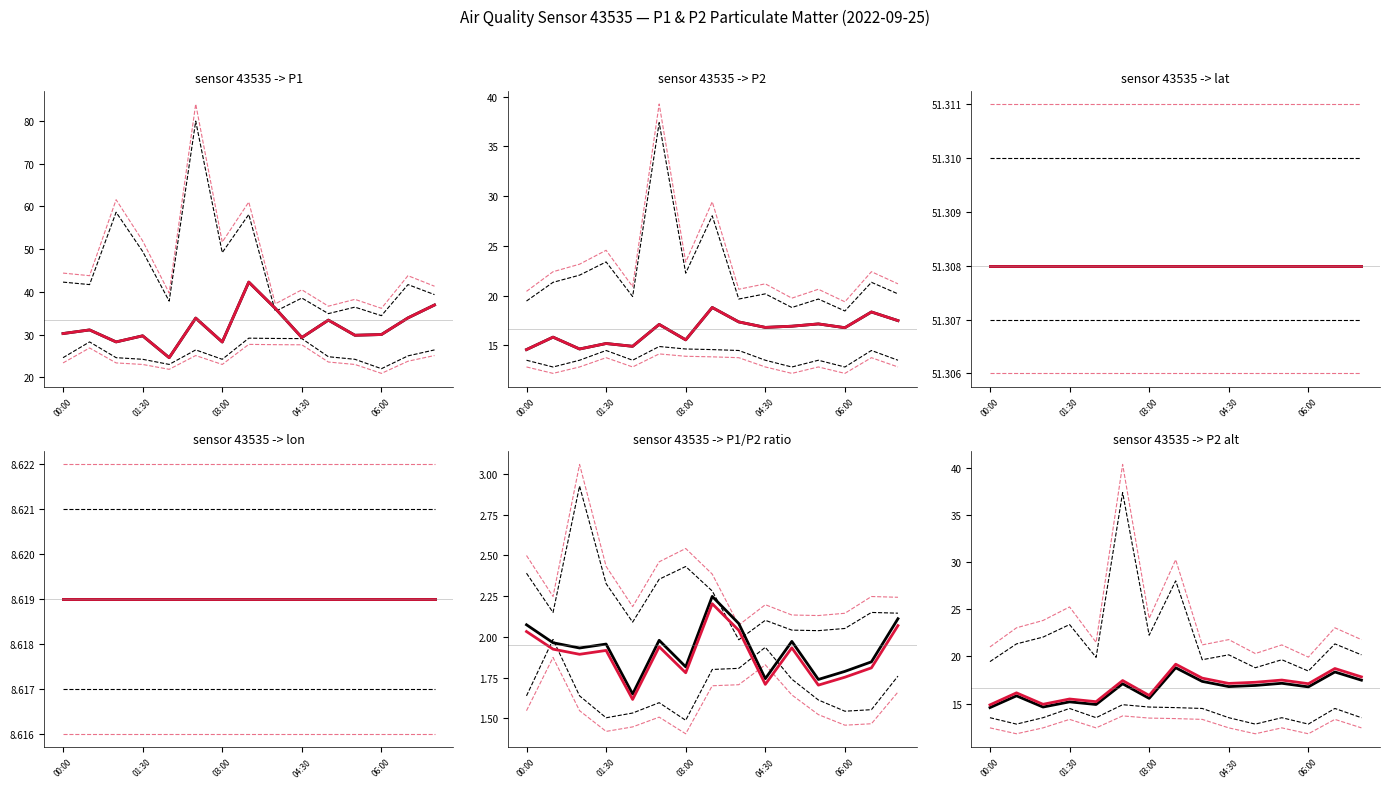

Is the value of P2 lower CI at 11 greater than the value of P1 upper CI at 7?

No